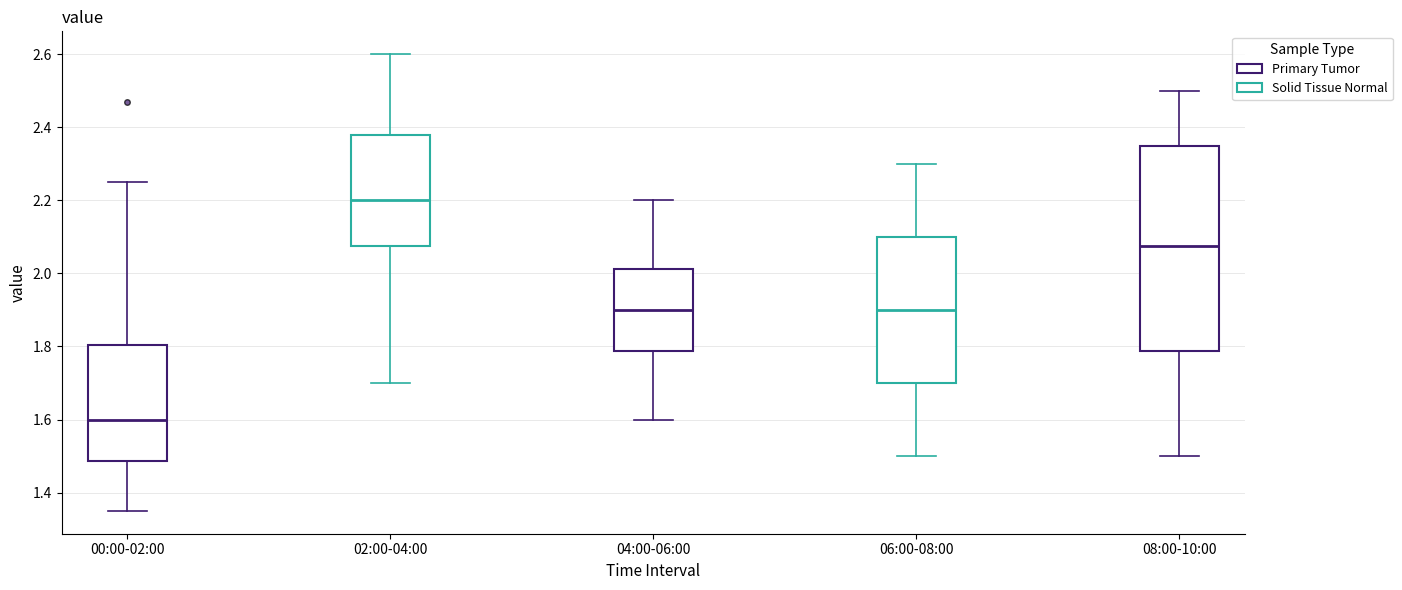

Reading left to right, read every box against the y-axis: the position of its median line, the range the box covers, and the ends of its whiskers. The values are not printed on the chart, so give them approximately, as read against the axis.

00:00-02:00: median 1.60, box 1.48 to 1.80, whiskers 1.36 to 2.26
02:00-04:00: median 2.20, box 2.08 to 2.38, whiskers 1.70 to 2.60
04:00-06:00: median 1.90, box 1.78 to 2.02, whiskers 1.60 to 2.20
06:00-08:00: median 1.90, box 1.70 to 2.10, whiskers 1.50 to 2.30
08:00-10:00: median 2.08, box 1.78 to 2.36, whiskers 1.50 to 2.50